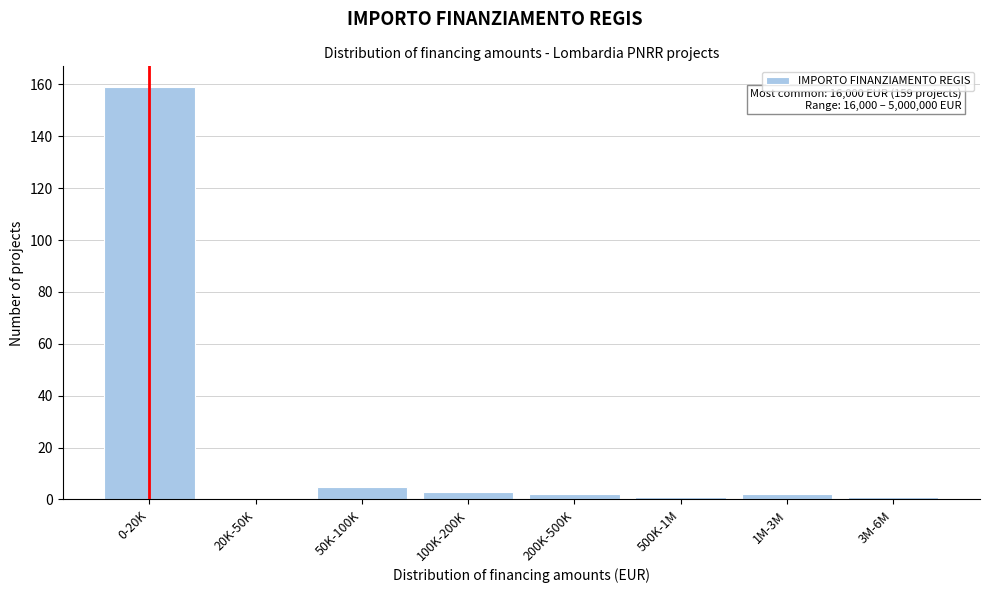

Reading left to right, list all the values displayed in this chart.

0-20K=159	20K-50K=0	50K-100K=5	100K-200K=3	200K-500K=2	500K-1M=1	1M-3M=2	3M-6M=1